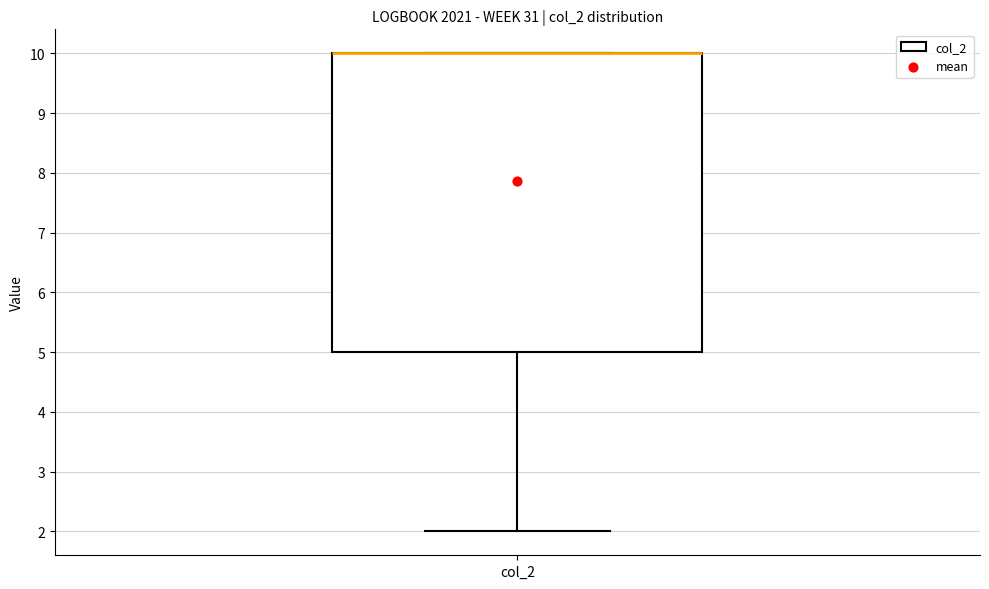

Where is the lower edge of the box for col_2 on the y-axis? The values are not printed on the chart, so give them approximately, as read against the axis.

5